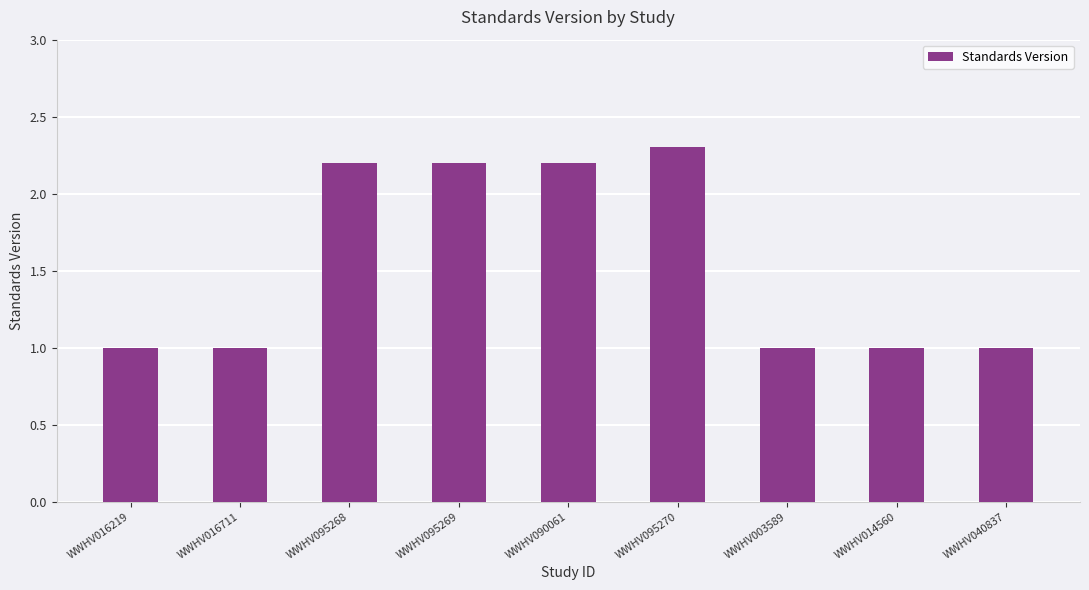

What is the difference between the second highest and minimum values?

1.2